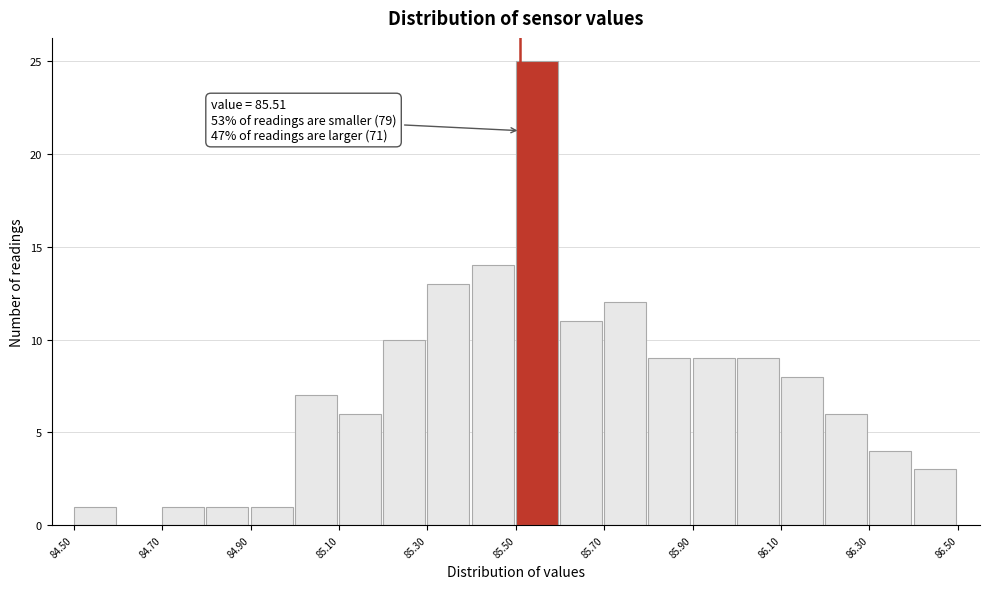

Over which range of the x-axis is the bar tallest?

85.5 to 85.6